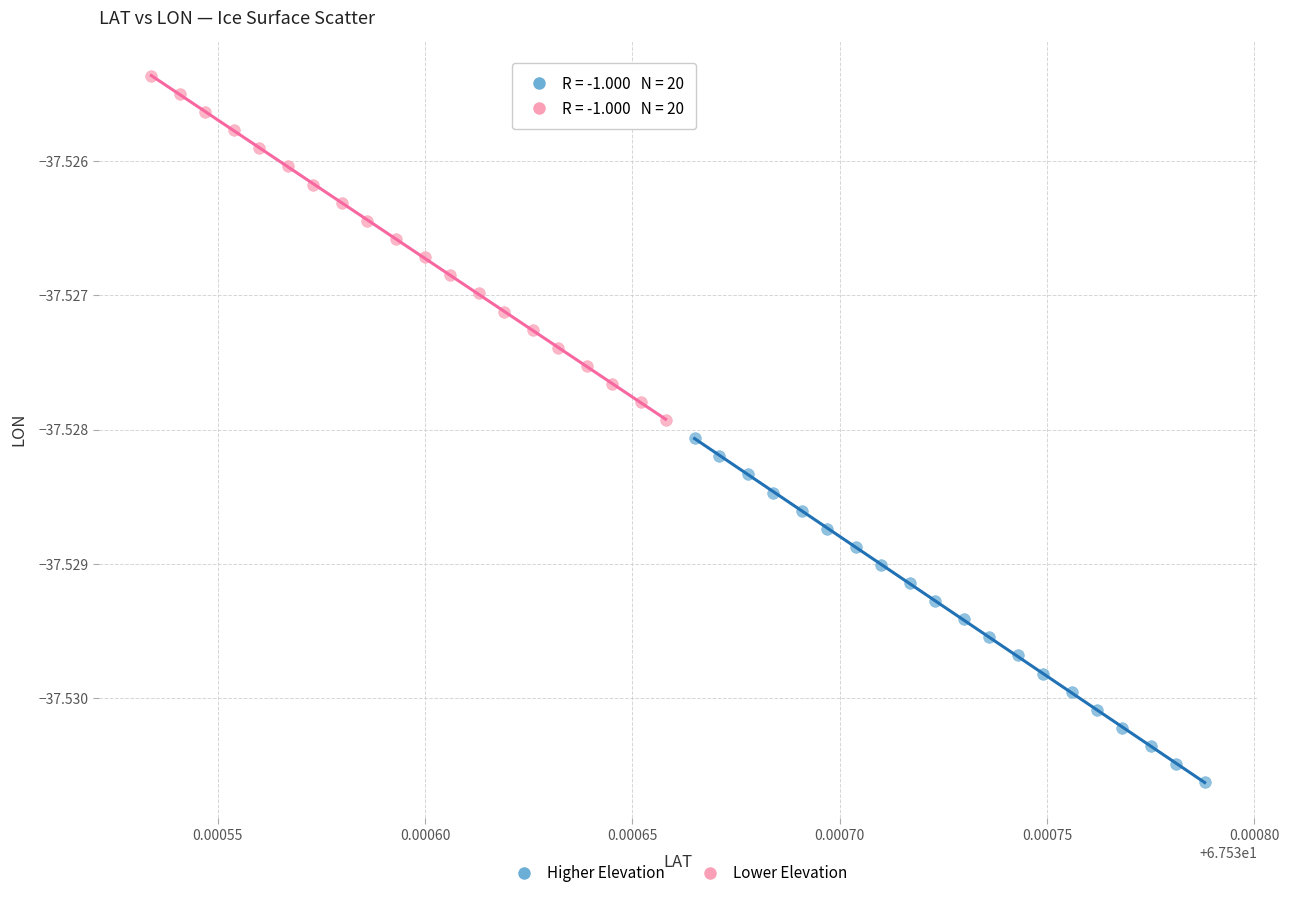

Which series reaches the minimum Y coordinate?

Higher Elevation